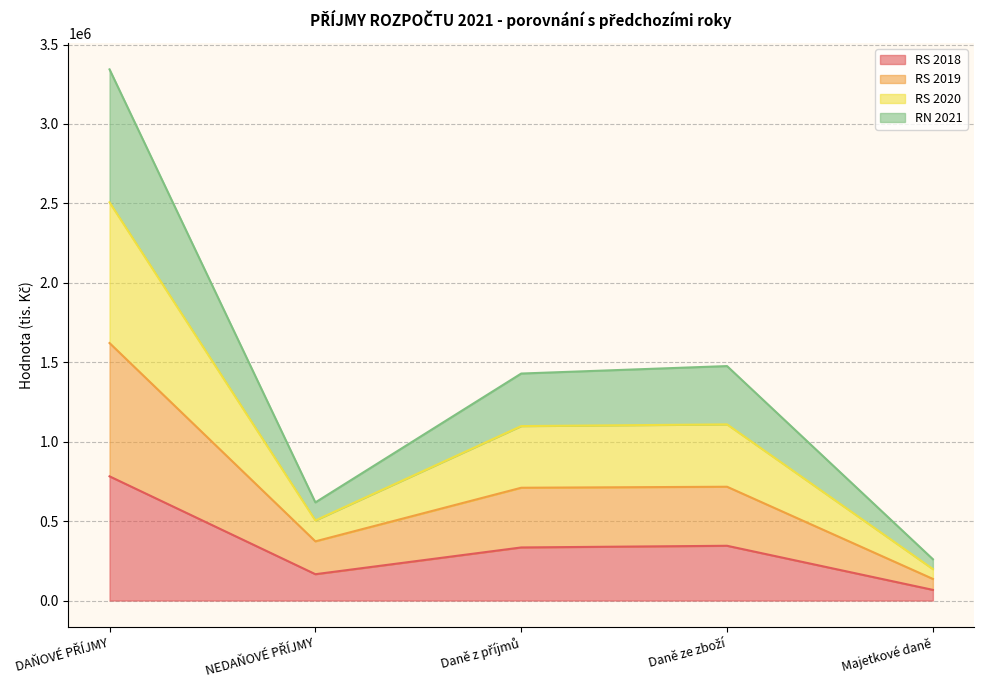

At which label does RN 2021 first exceed 1098150?

DAŇOVÉ PŘÍJMY